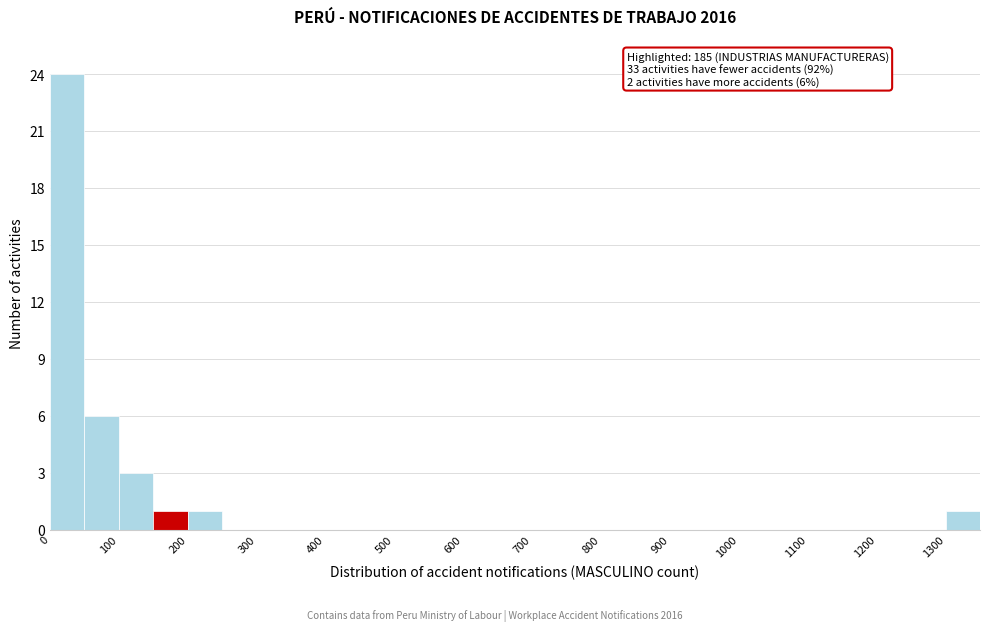

Over which range of the x-axis is the bar tallest?

0 to 50